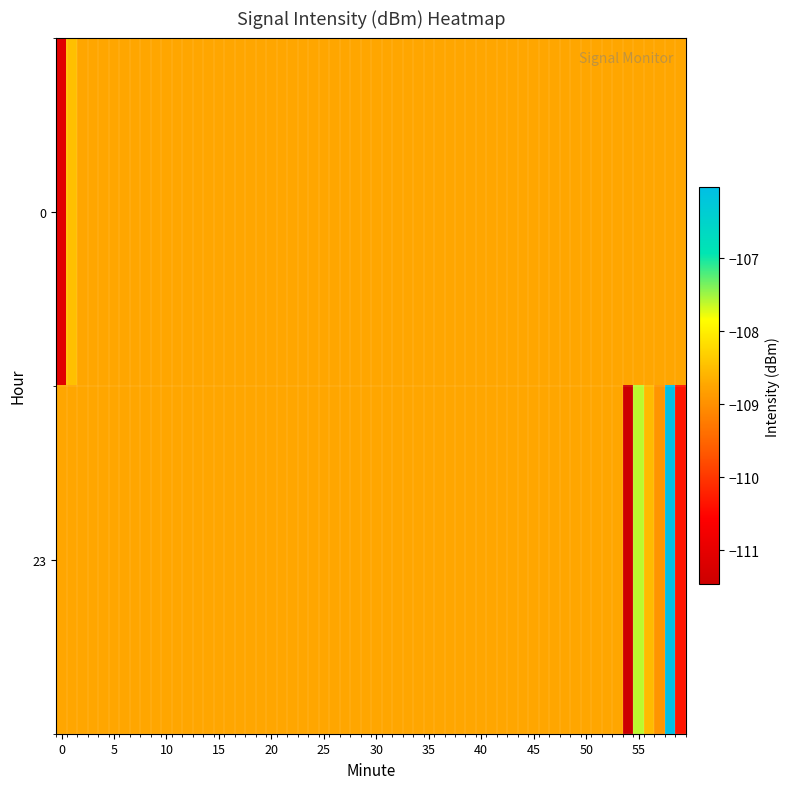

List the series in order of their overall mean, lowest first.

0, 23